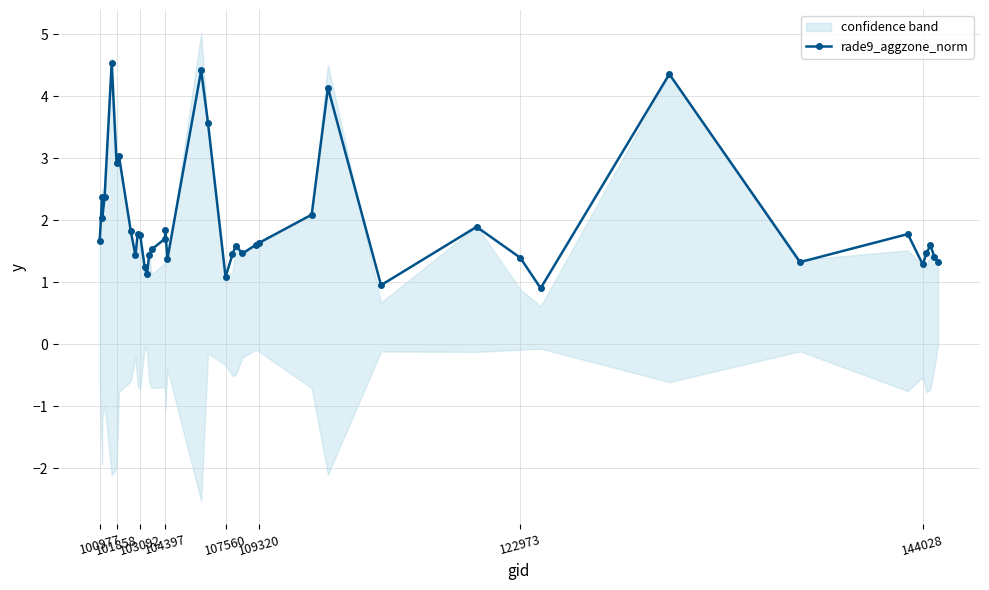

What is the highest value of the rade9_aggzone_norm series?

4.5